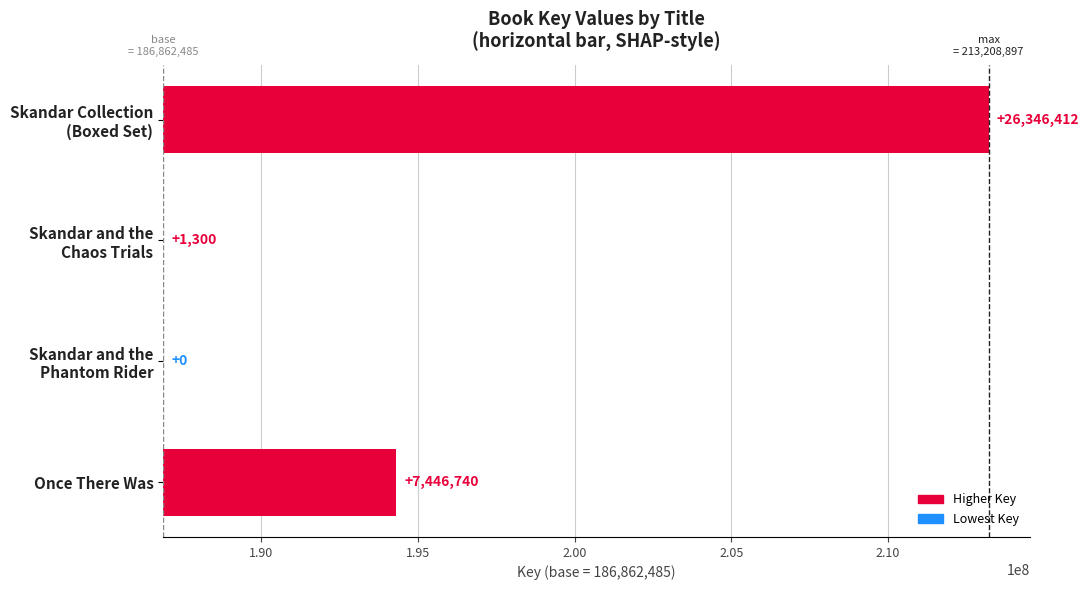

What is the average value?

8448613